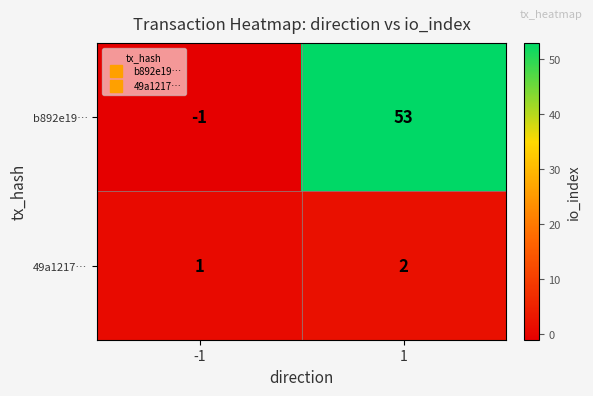

The value of b892e19… at 1 is 53. True or false?

True